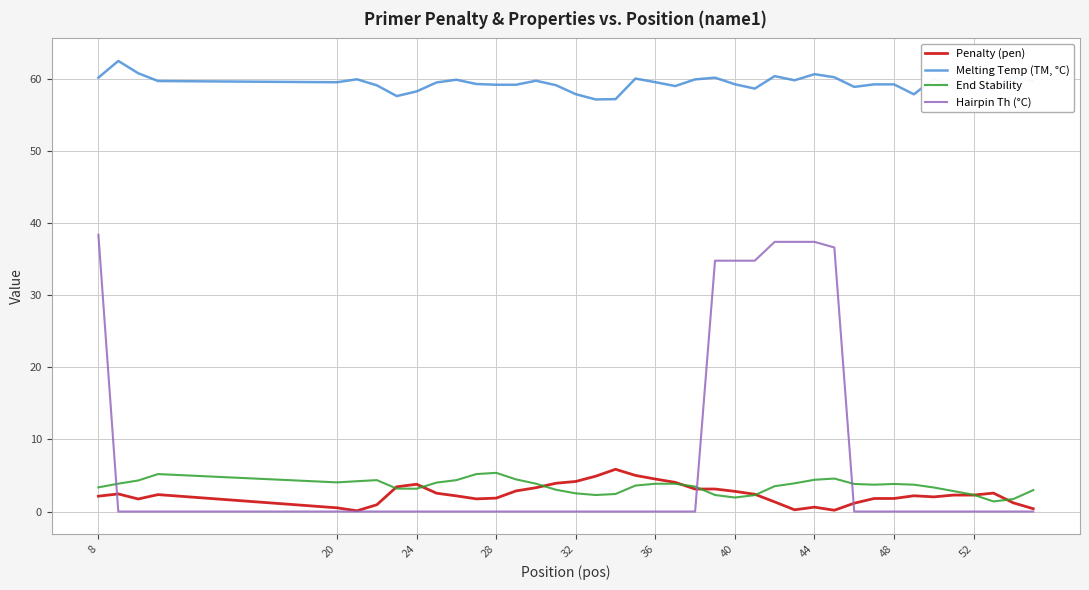

What is the maximum value for Hairpin Th (°C)?

38.4